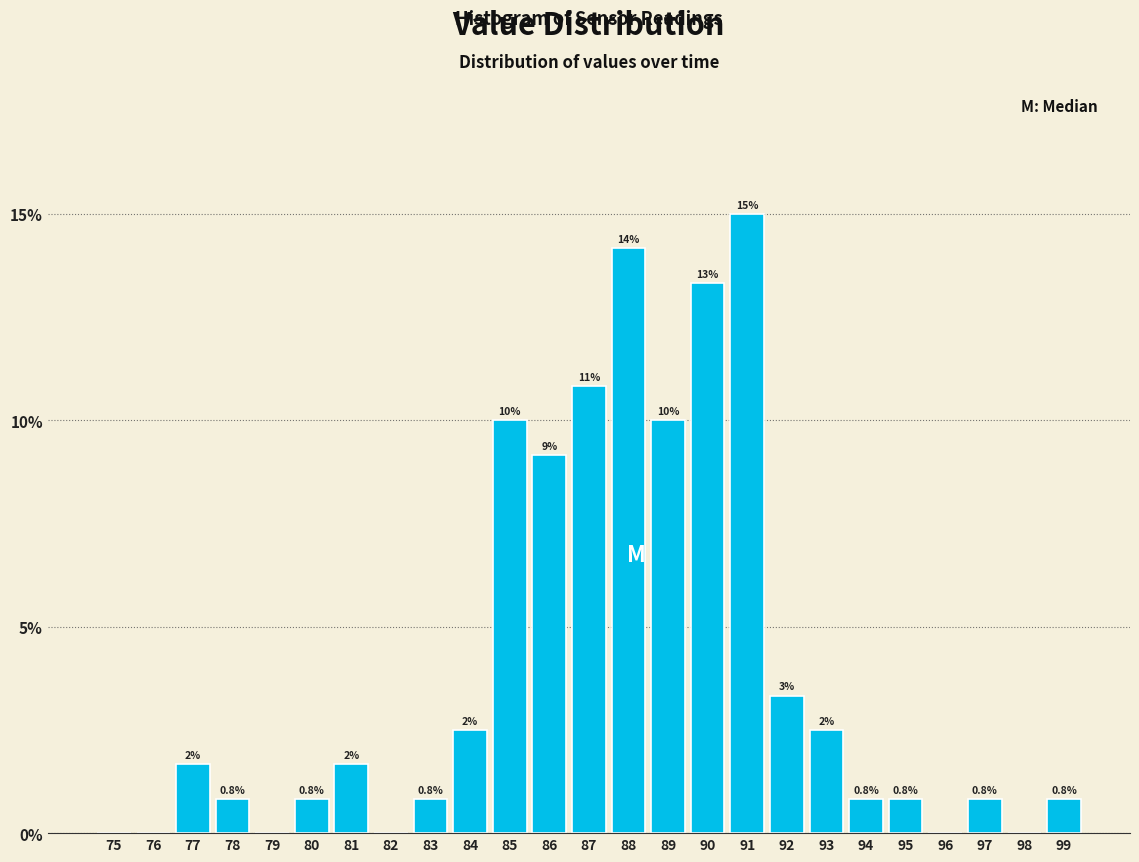

At which category does the chart reach its peak across all series?

91